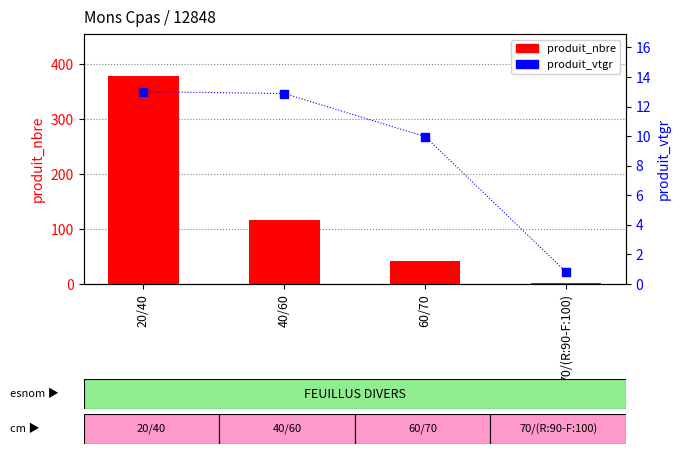

Which series reaches the minimum Y coordinate?

produit_vtgr